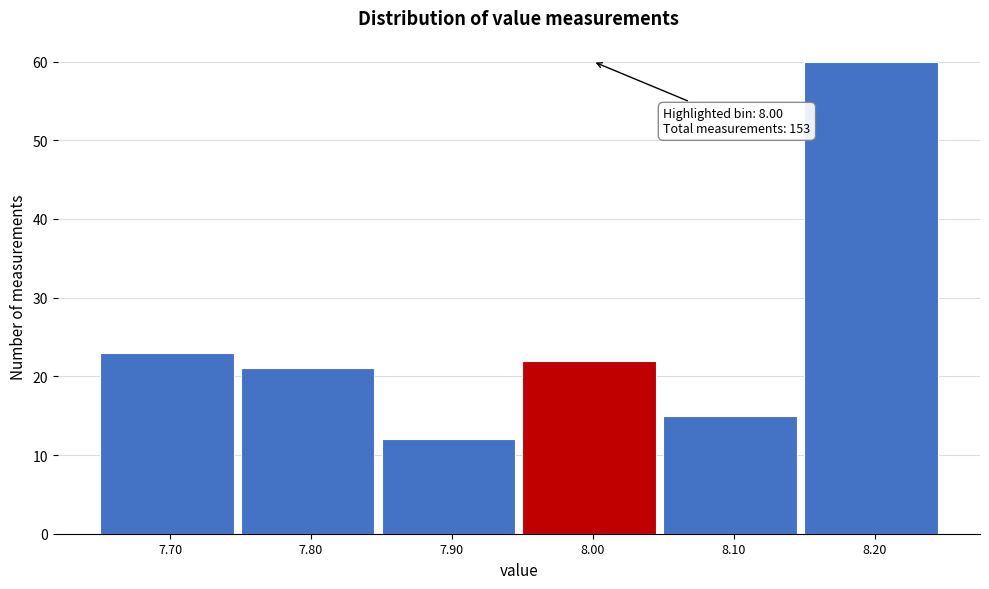

Over which range of the x-axis is the bar tallest?

8.15 to 8.25